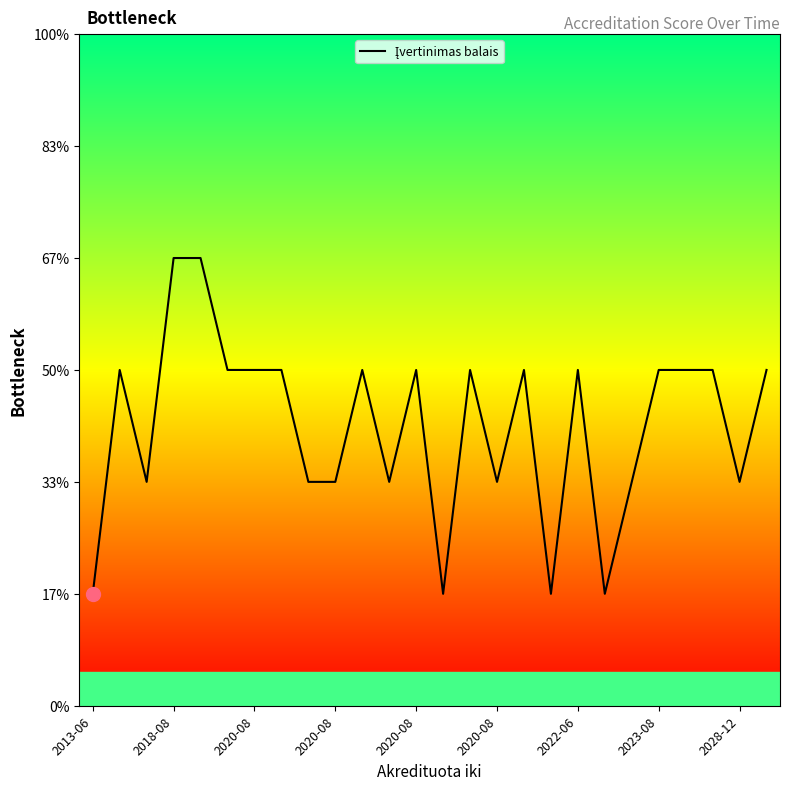

Does the chart display data point markers on the line(s)?

No